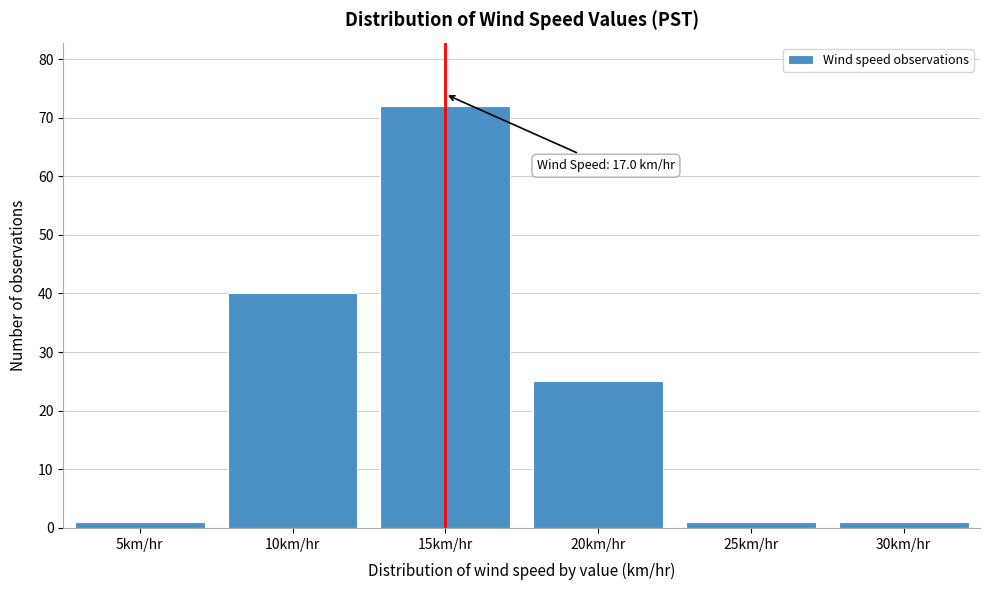

Reading left to right, transcribe all the data shown in this chart.

5km/hr=1	10km/hr=40	15km/hr=72	20km/hr=25	25km/hr=1	30km/hr=1